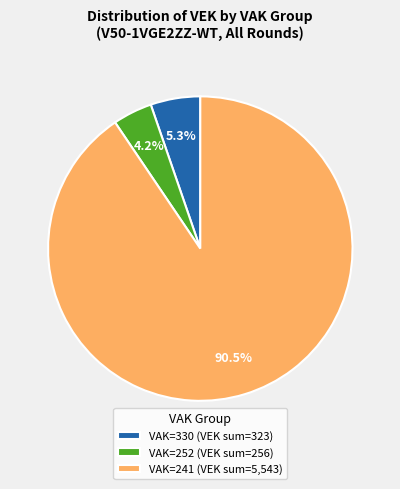

What is the ratio of the value at VAK=330 (VEK sum=323) to the value at VAK=252 (VEK sum=256)?

1.3